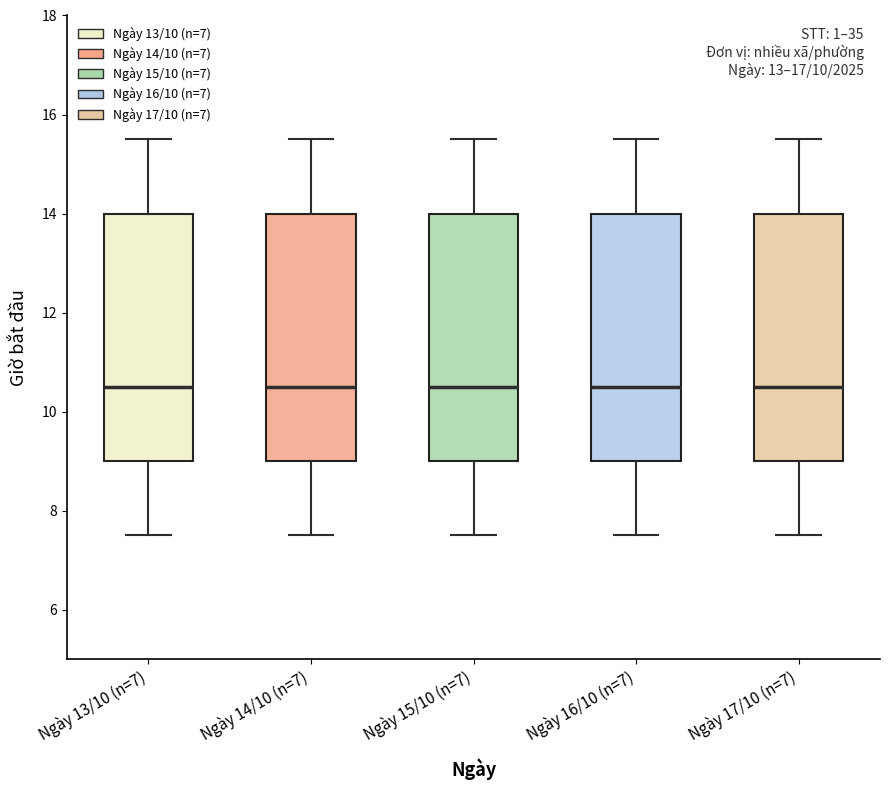

Reading left to right, read every box against the y-axis: the position of its median line, the range the box covers, and the ends of its whiskers. The values are not printed on the chart, so give them approximately, as read against the axis.

Ngày 13/10 (n=7): median 10.6, box 9.0 to 14.0, whiskers 7.6 to 15.6
Ngày 14/10 (n=7): median 10.6, box 9.0 to 14.0, whiskers 7.6 to 15.6
Ngày 15/10 (n=7): median 10.6, box 9.0 to 14.0, whiskers 7.6 to 15.6
Ngày 16/10 (n=7): median 10.6, box 9.0 to 14.0, whiskers 7.6 to 15.6
Ngày 17/10 (n=7): median 10.6, box 9.0 to 14.0, whiskers 7.6 to 15.6